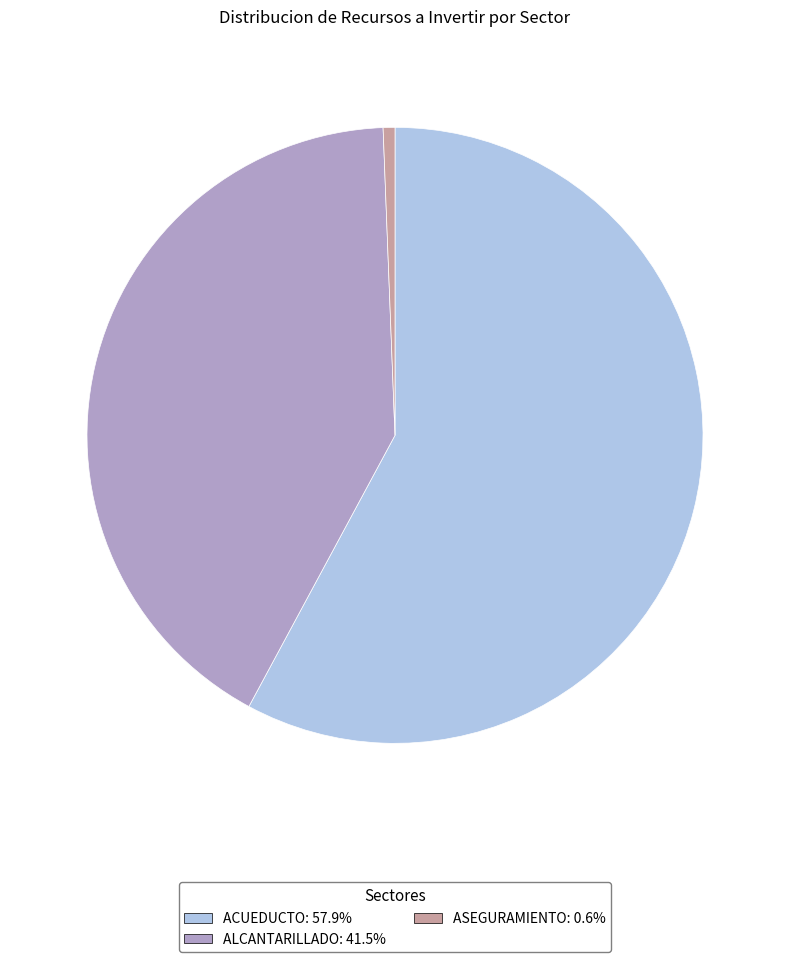

How many segments does this pie chart have?

3